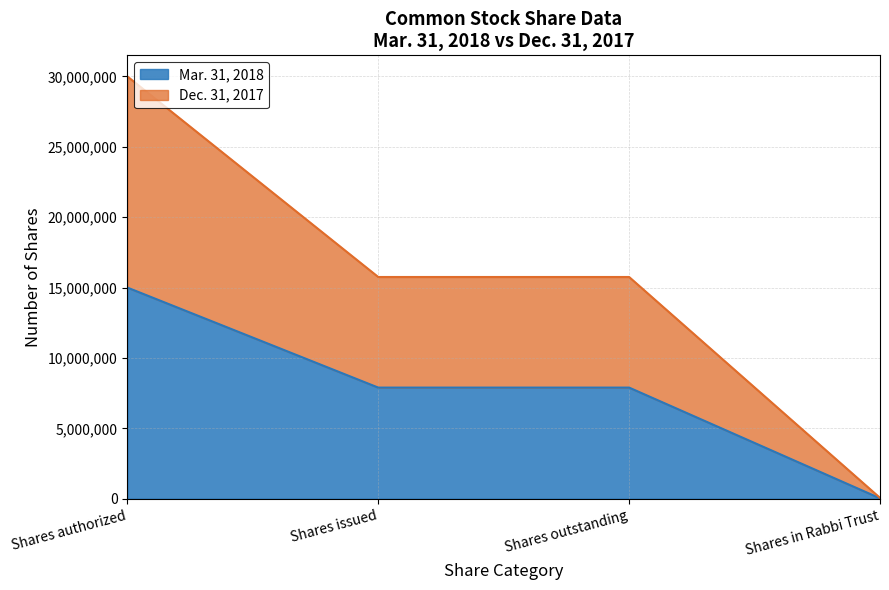

Rank the categories by Dec. 31, 2017 value from highest to lowest.

Shares authorized, Shares issued, Shares outstanding, Shares in Rabbi Trust